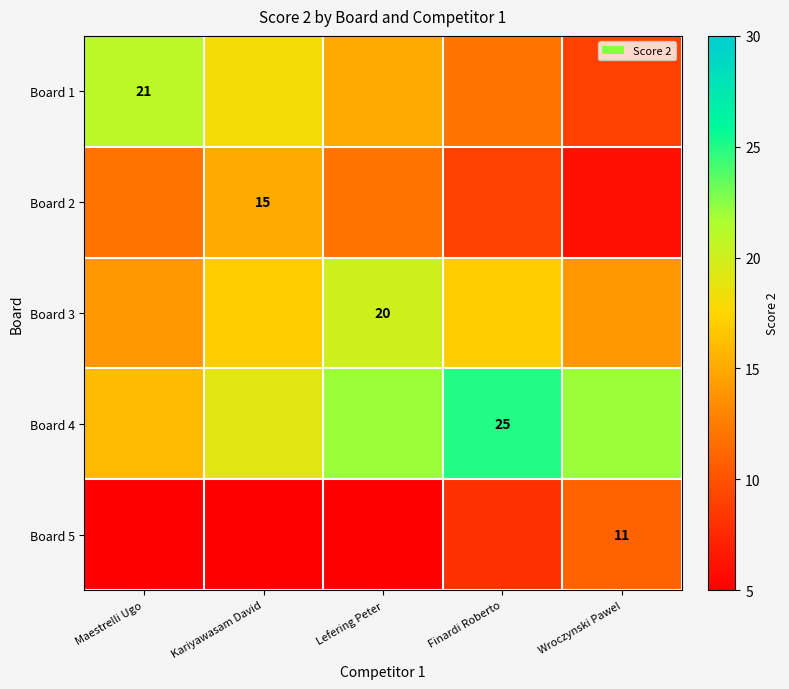

True or false: Board 4 has a value of 6 at Finardi Roberto.

False